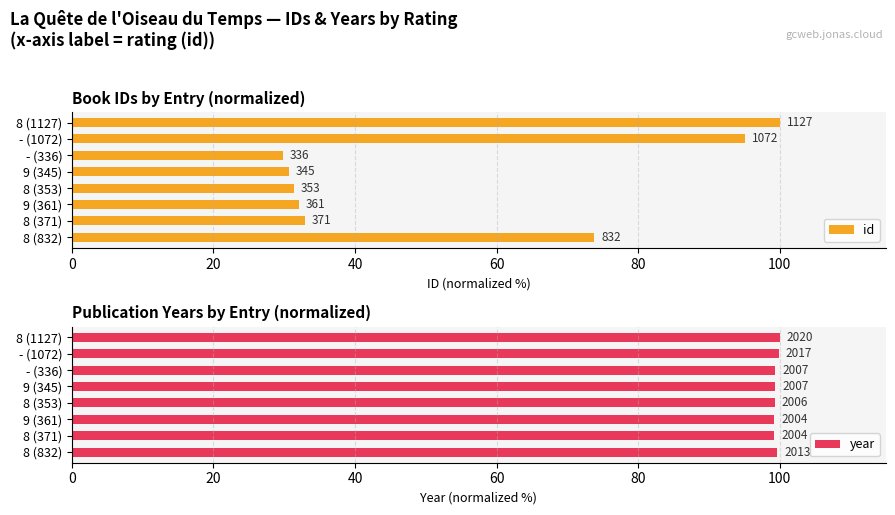

Which series has the largest total across all categories?

year